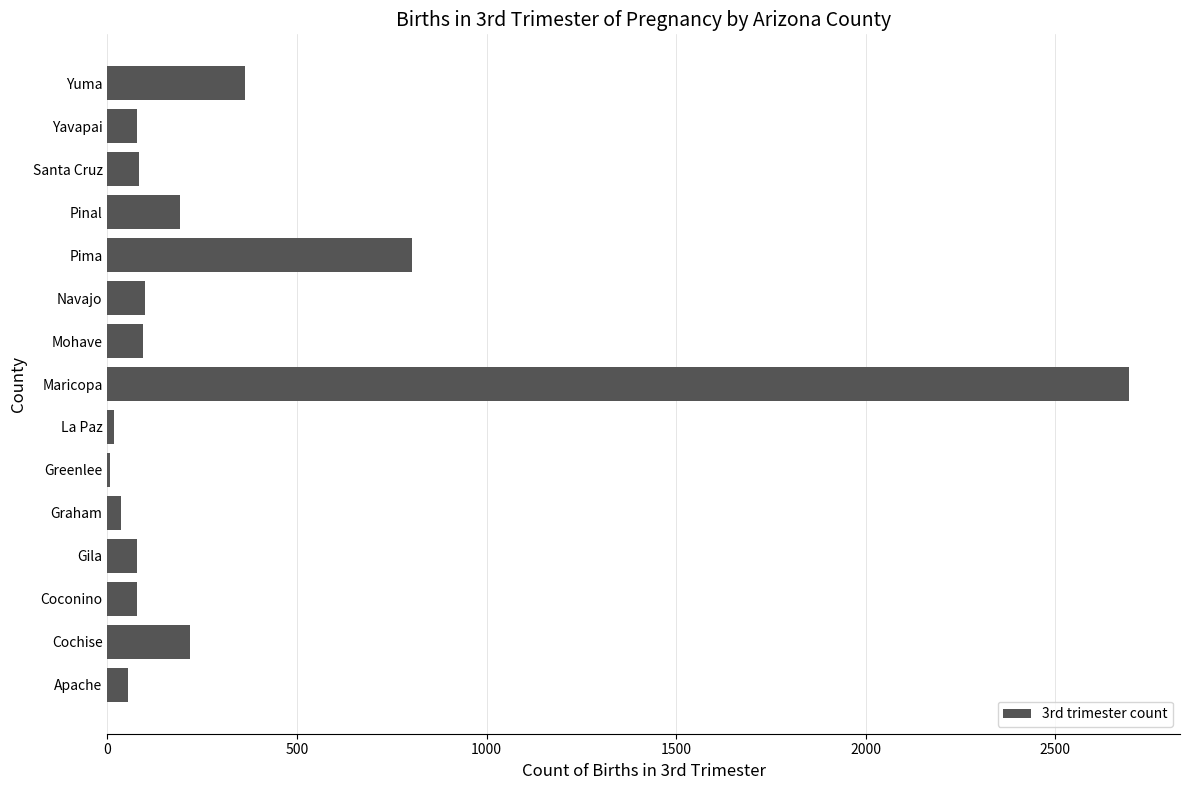

Which category has the highest value across all series?

Maricopa